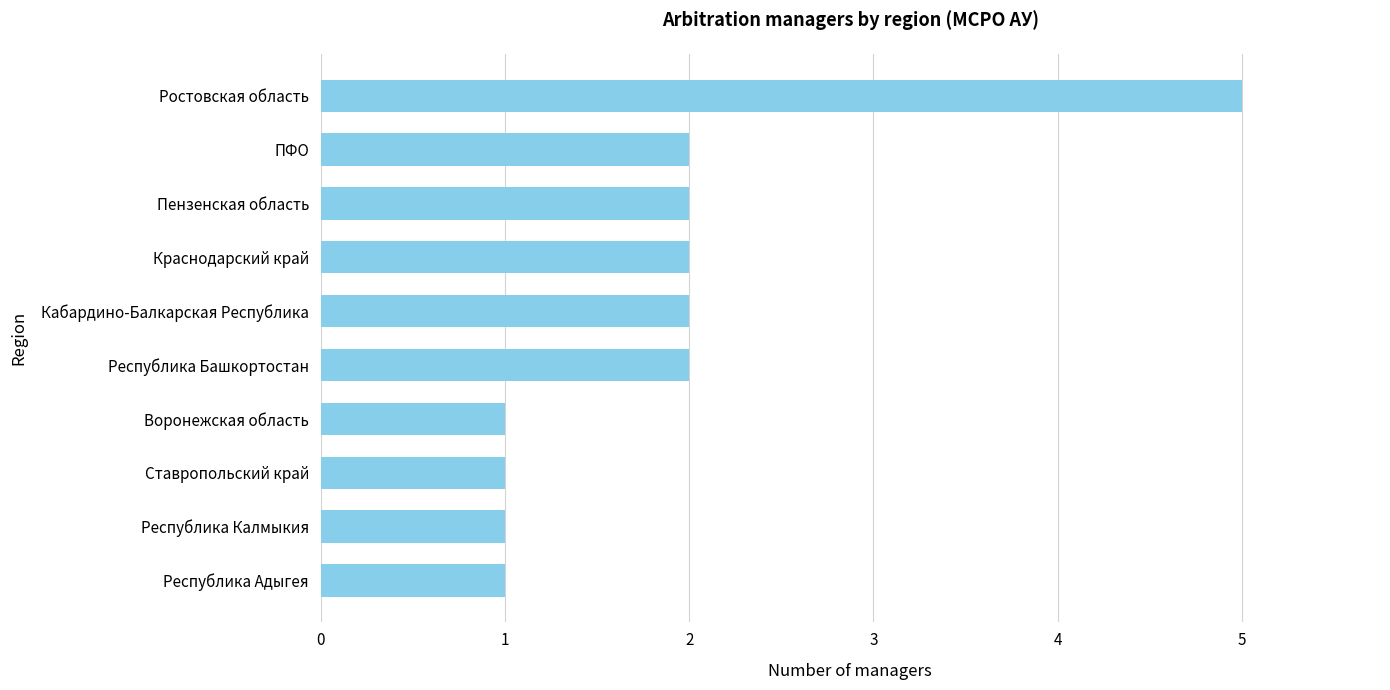

Are the bars grouped side by side (vs. stacked)?

No